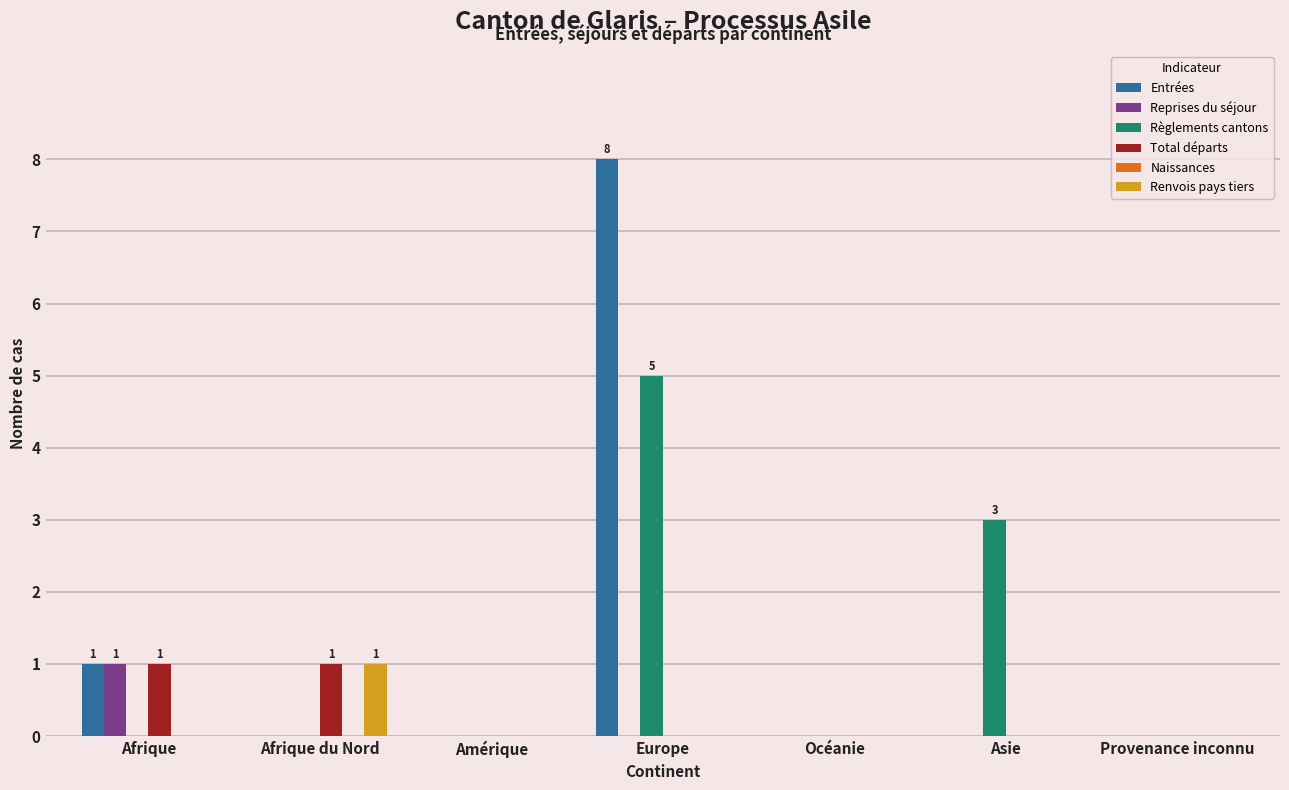

What is the maximum value shown in the chart?

8